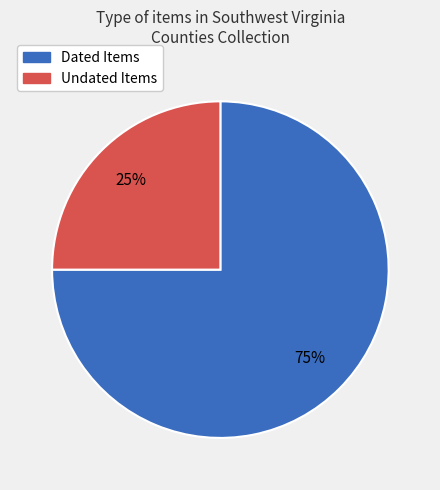

To the nearest percent, what is the difference between the largest and smallest slice percentages?

50%